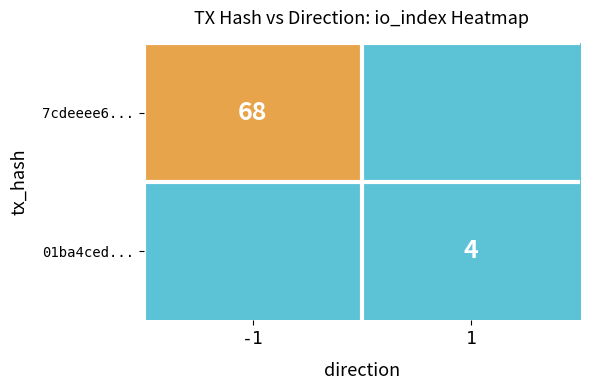

True or false: 01ba4ced... has a value of 2 at 1.

False